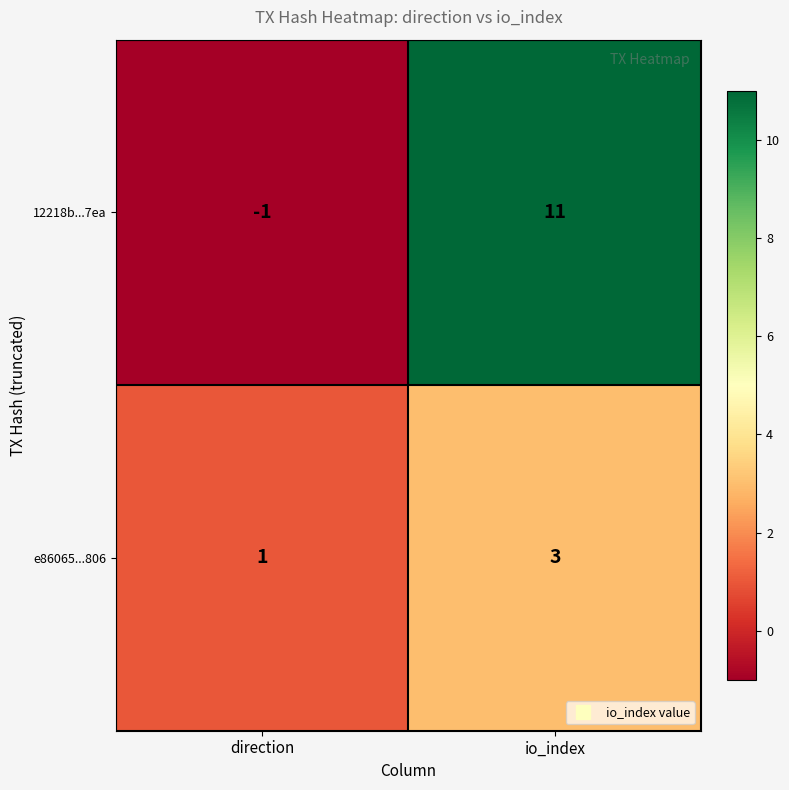

The value of 12218b...7ea at direction is -1. True or false?

True